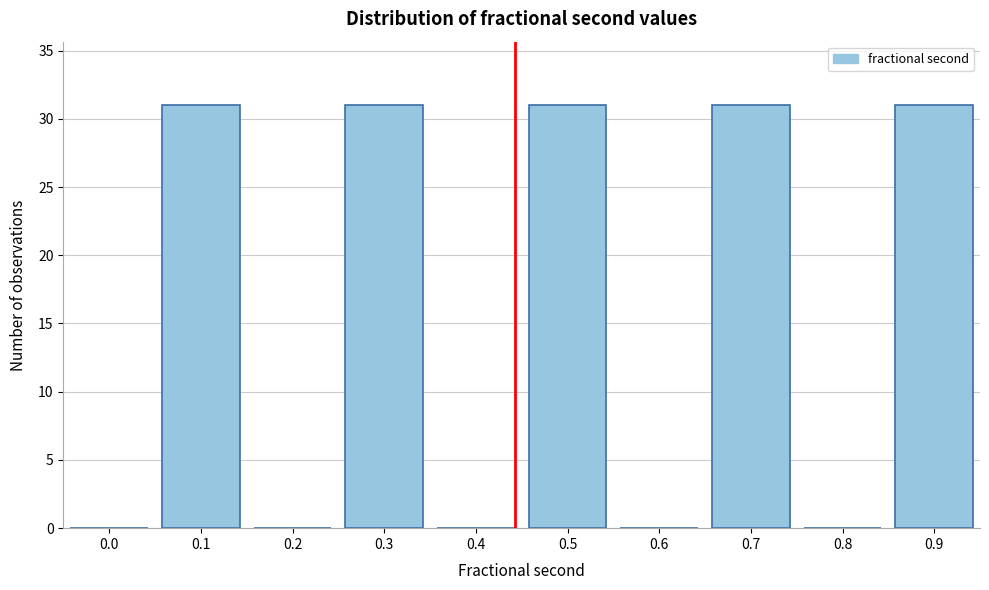

Reading right to left, list all the values displayed in this chart.

0.9=31	0.8=0	0.7=31	0.6=0	0.5=31	0.4=0	0.3=31	0.2=0	0.1=31	0.0=0